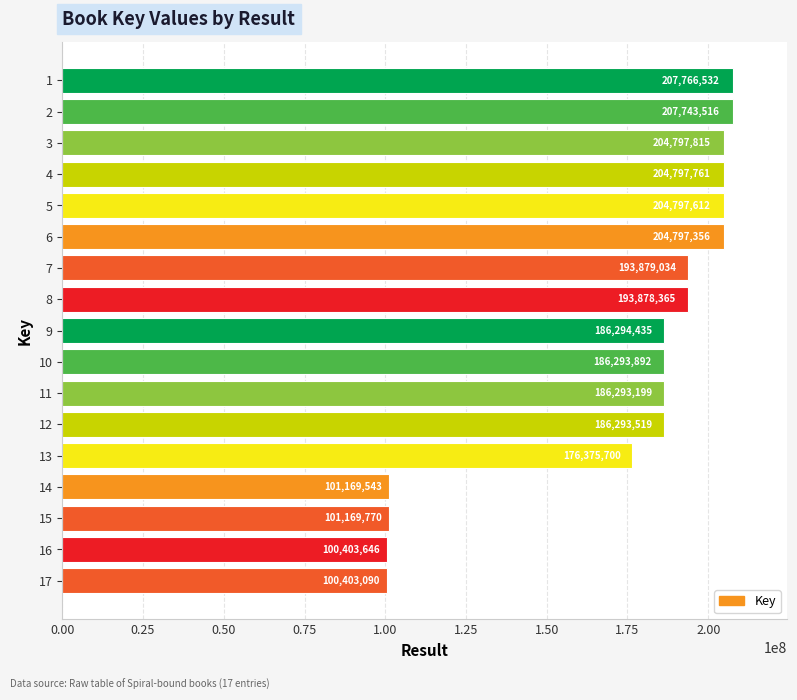

How many data points does each series have?

17